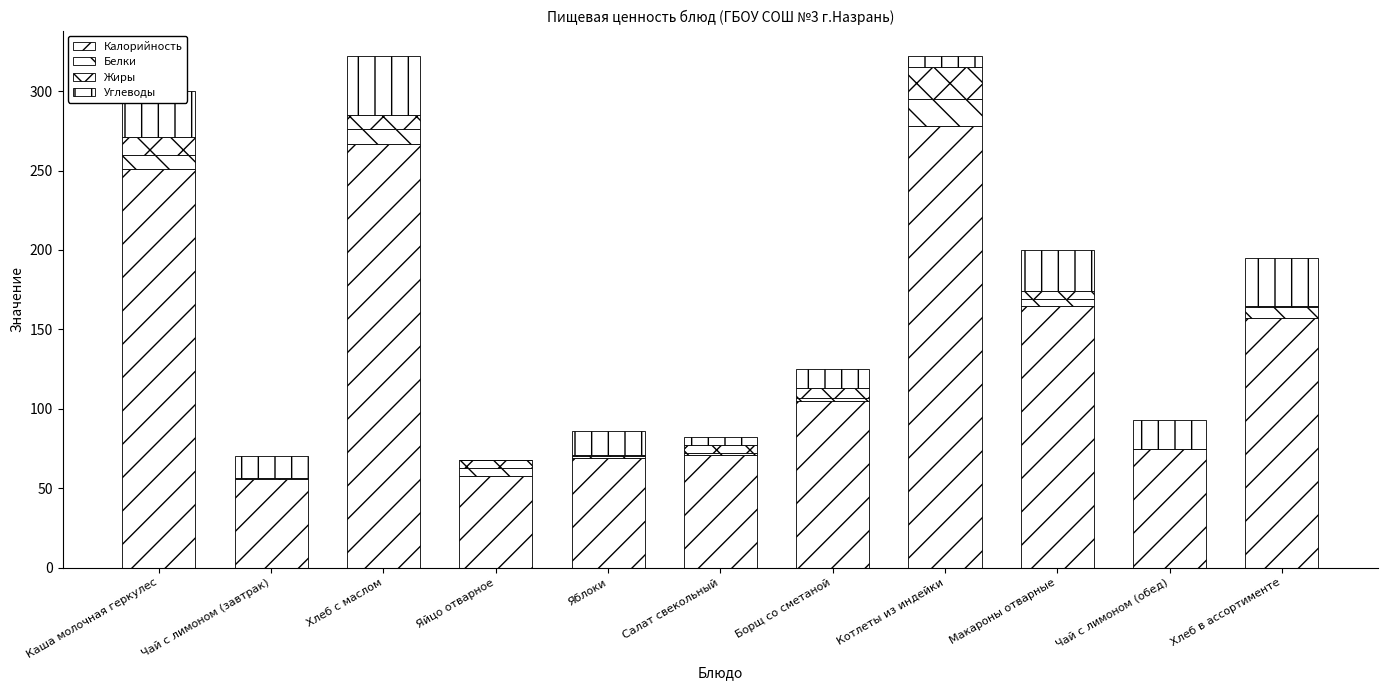

Count the number of categories in the chart.

11